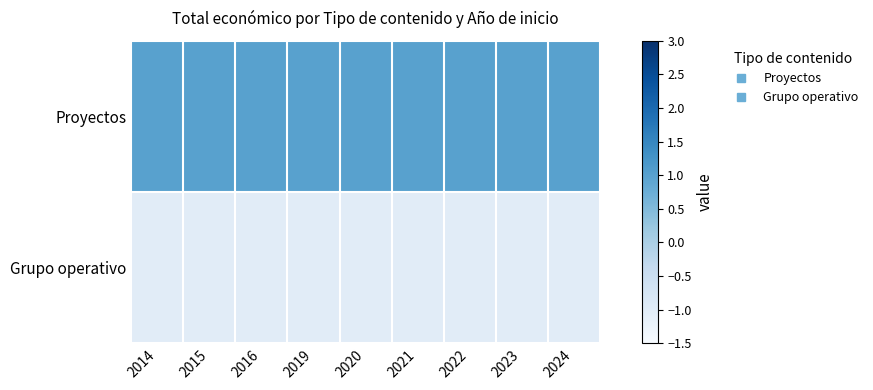

Which has a higher value, 2021 or 2019?

2021